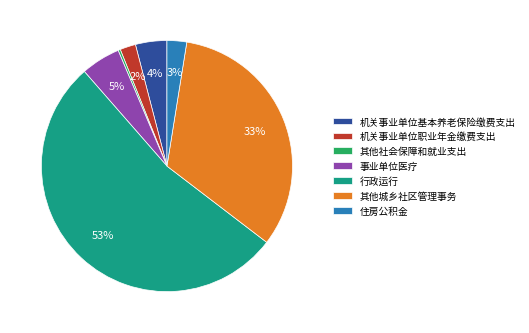

Does any single category account for the majority?

Yes